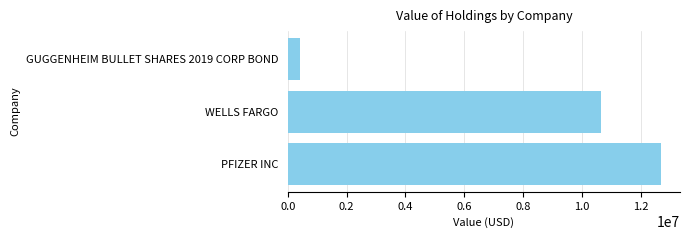

Reading bottom to top, extract all data points from this chart.

12694000	10640000	409000